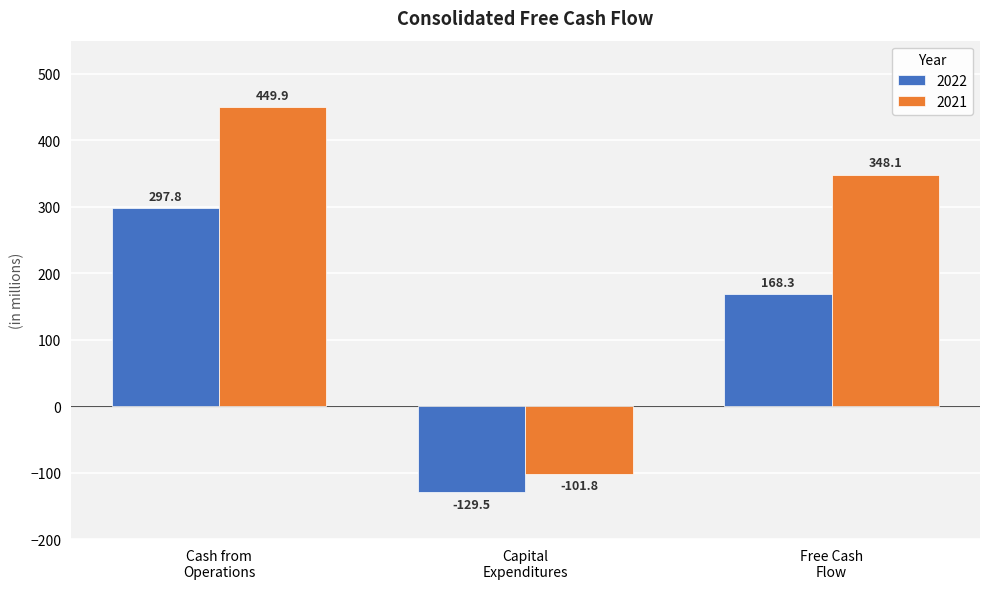

Reading left to right, what are all the values shown in this chart?

2022: 297.8	-129.5	168.3
2021: 449.9	-101.8	348.1